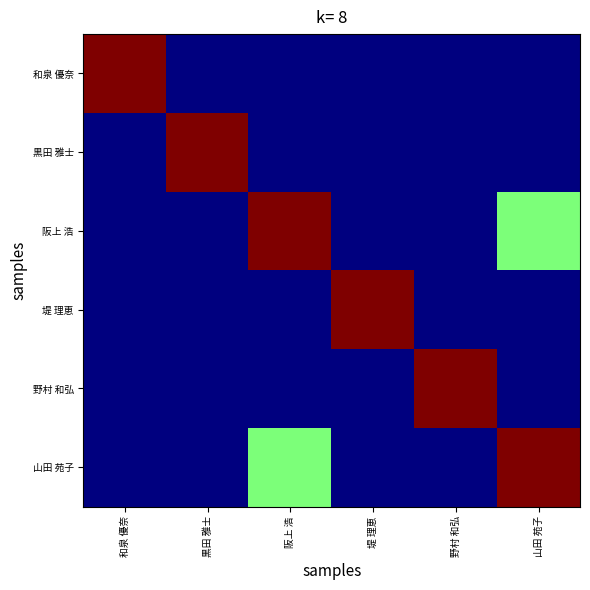

Which label corresponds to the smallest value in the chart?

黒田 雅士